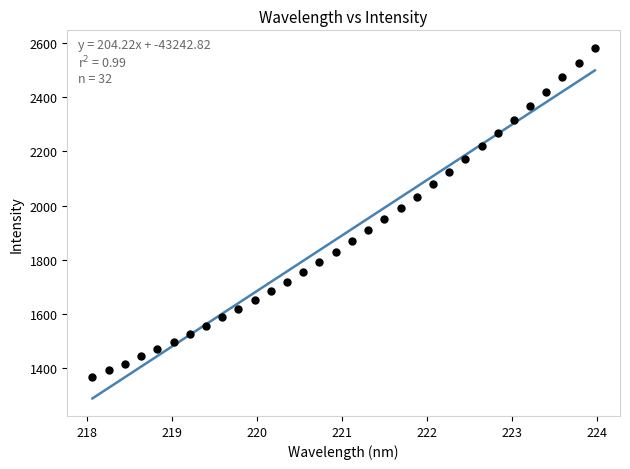

What is the range of Y values (max minus min)?

1212.6